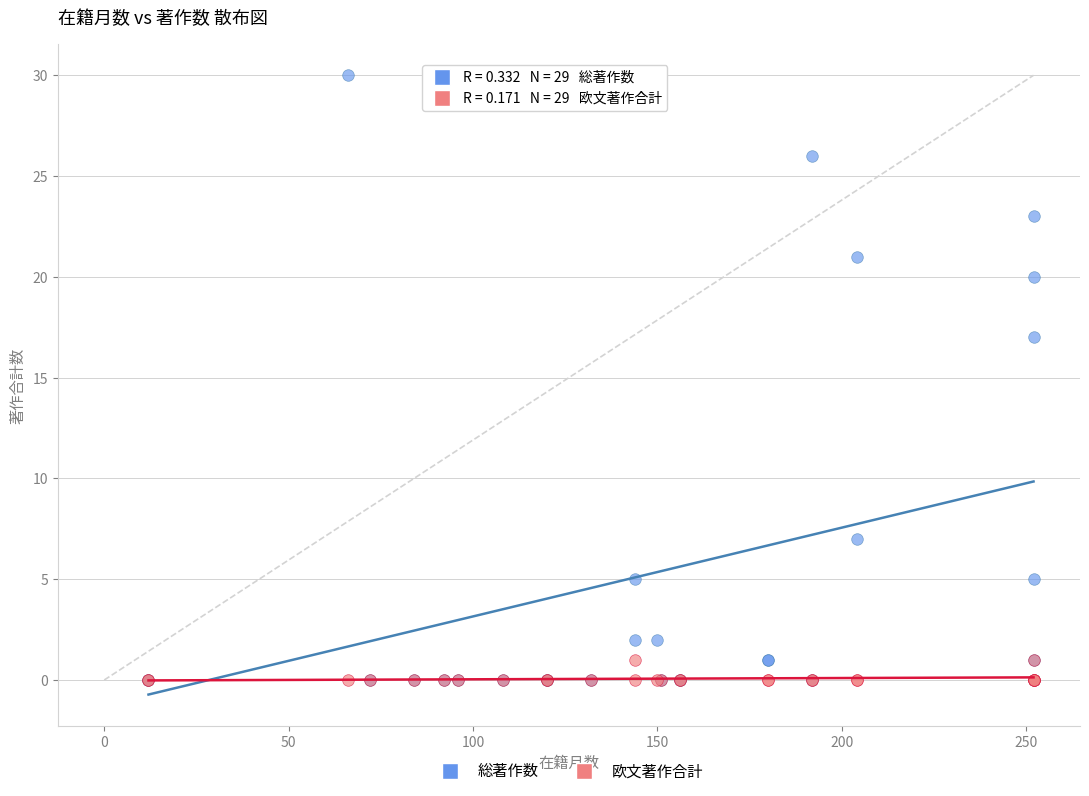

What are all the series names shown in the legend?

総著作数, 欧文著作合計